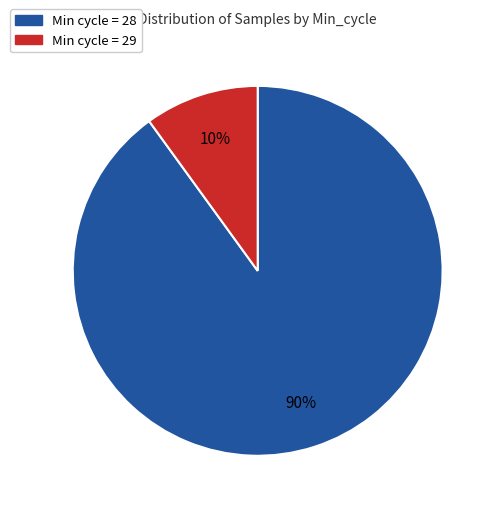

Count the number of slices in the pie.

2